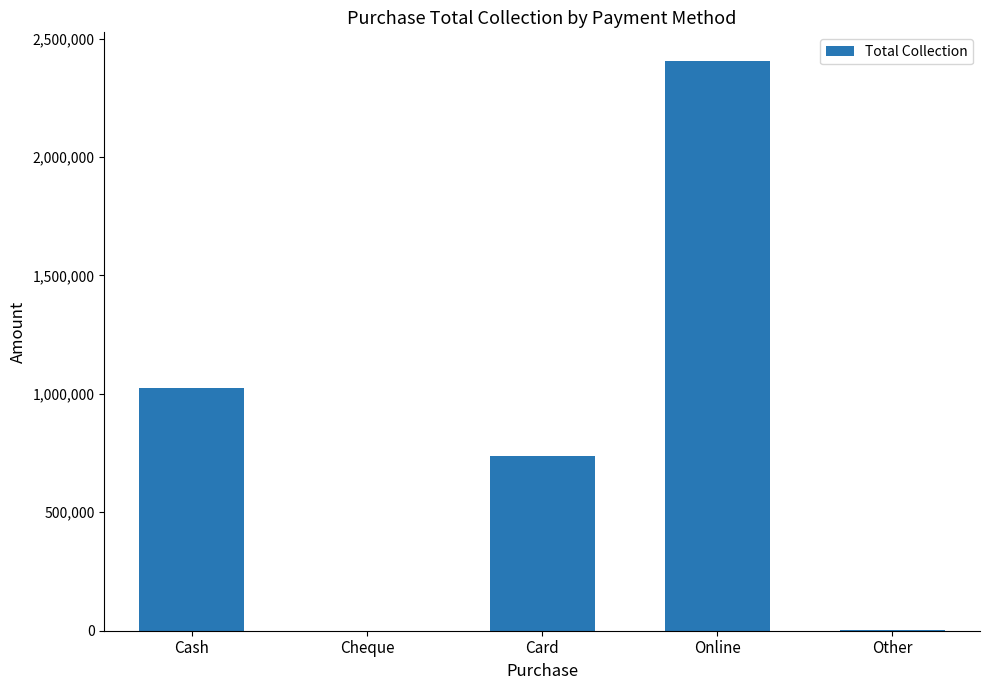

What value does the data have at Card, to the nearest 10?

736380